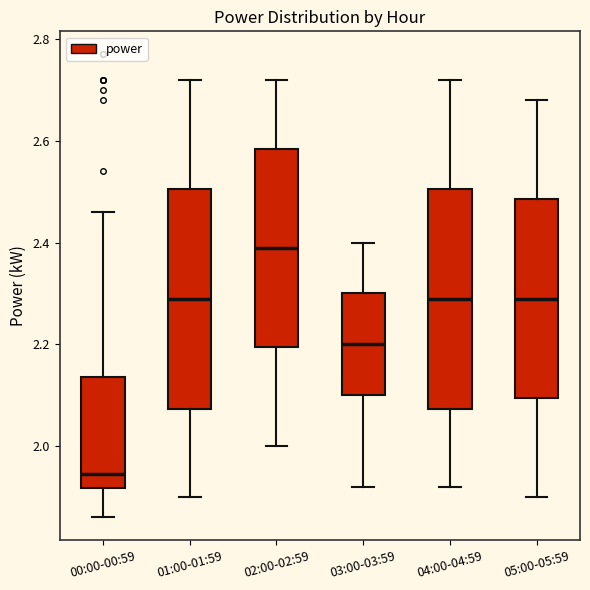

Where does the lower whisker of the box for 05:00-05:59 end on the y-axis? The values are not printed on the chart, so give them approximately, as read against the axis.

1.90